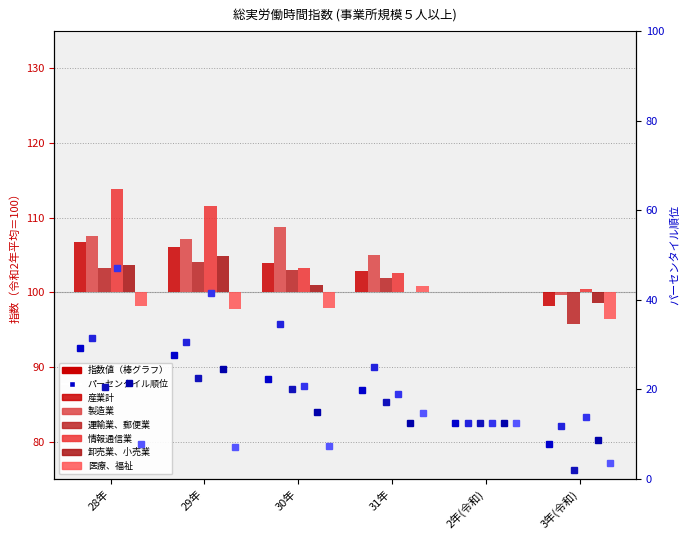

What is the difference between the 産業計 values at 29年 and 2年(令和)?

6.1